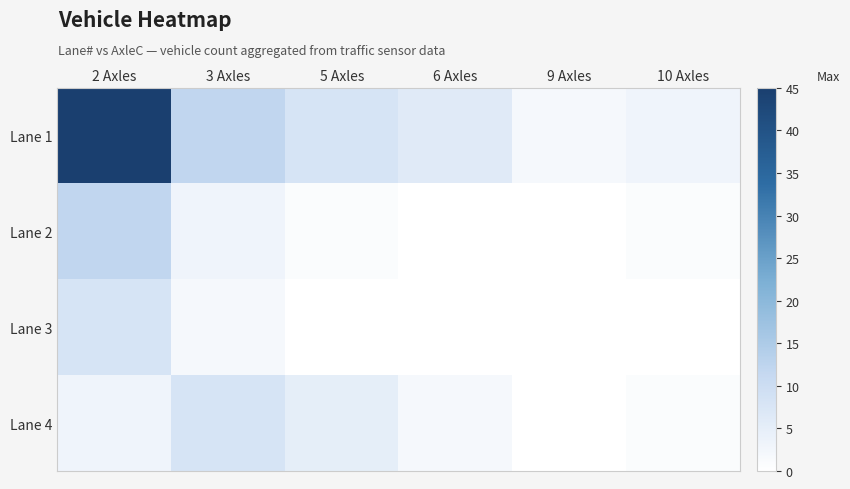

Which series has the widest spread of values?

Lane 1